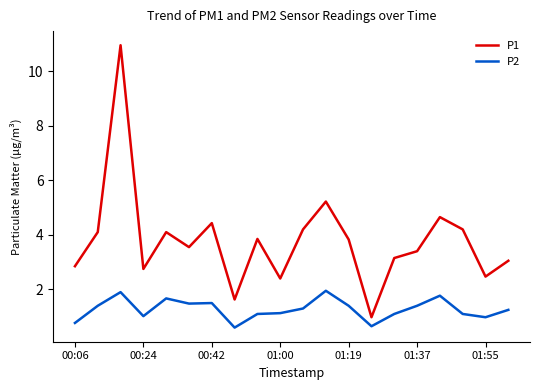

Which series has the largest total across all categories?

P1